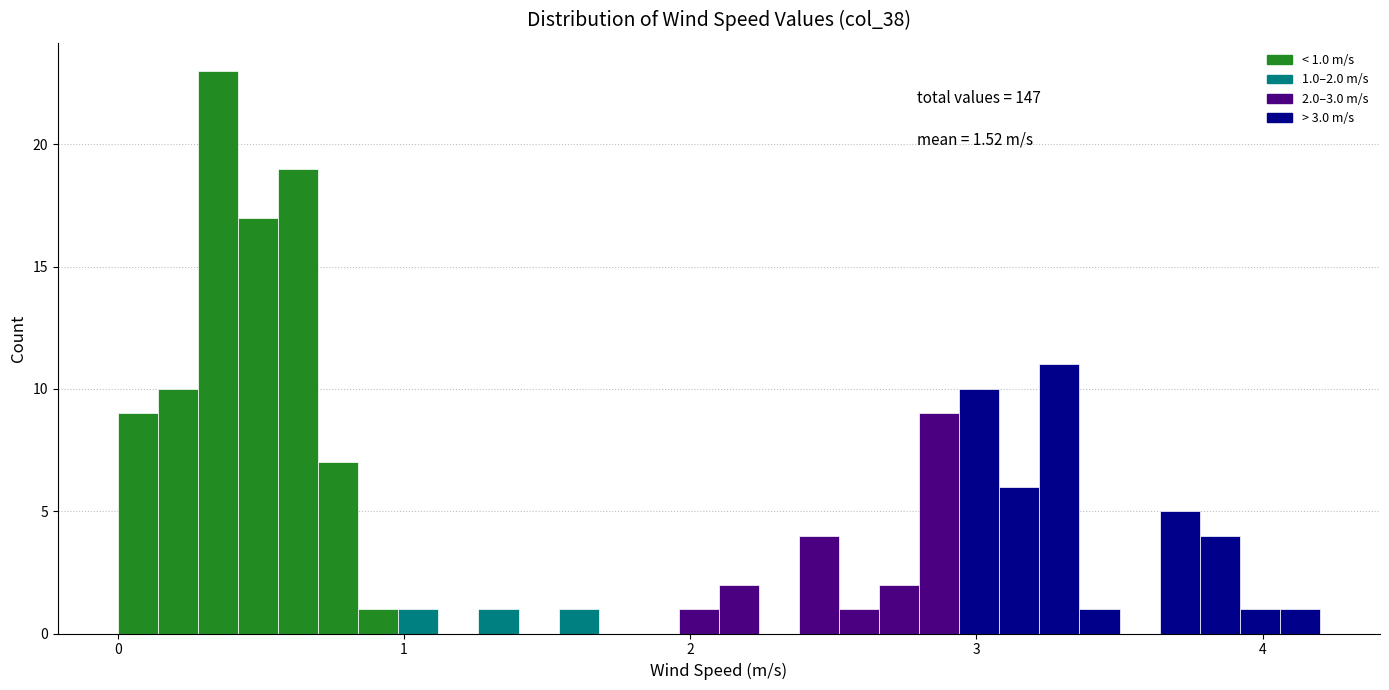

Read against the x-axis, roughly where is the centre of the tallest bar?

0.4